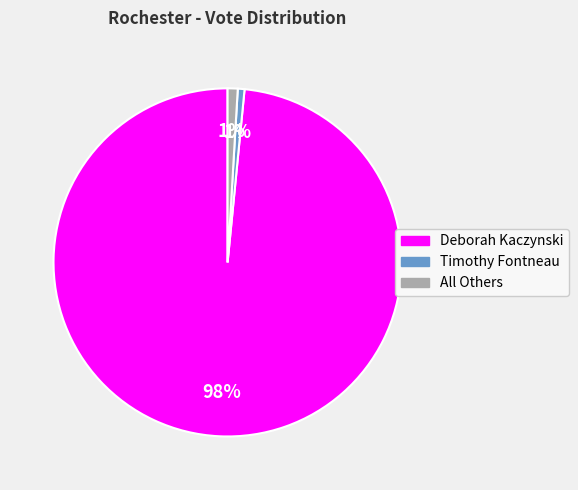

Do Timothy Fontneau and Deborah Kaczynski together represent more than half of the pie?

Yes